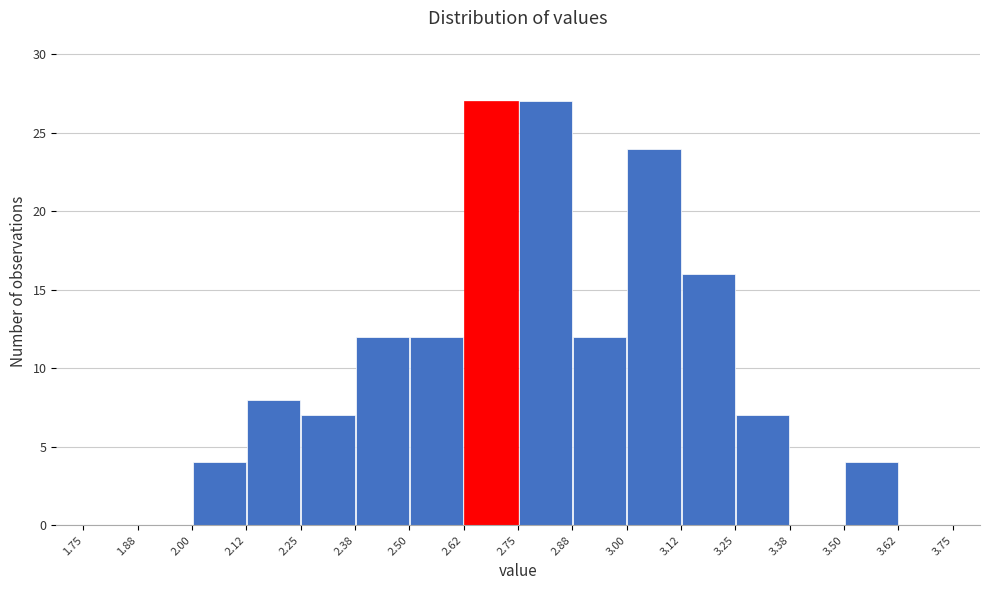

Reading left to right, list every bar in this chart as the range it spans on the x-axis followed by its height. The values are not printed on the chart, so give them approximately, as read against the axis.

1.75 to 1.88: 0
1.88 to 2.00: 0
2.00 to 2.12: 4
2.12 to 2.25: 8
2.25 to 2.38: 7
2.38 to 2.50: 12
2.50 to 2.62: 12
2.62 to 2.75: 27
2.75 to 2.88: 27
2.88 to 3.00: 12
3.00 to 3.12: 24
3.12 to 3.25: 16
3.25 to 3.38: 7
3.38 to 3.50: 0
3.50 to 3.62: 4
3.62 to 3.75: 0